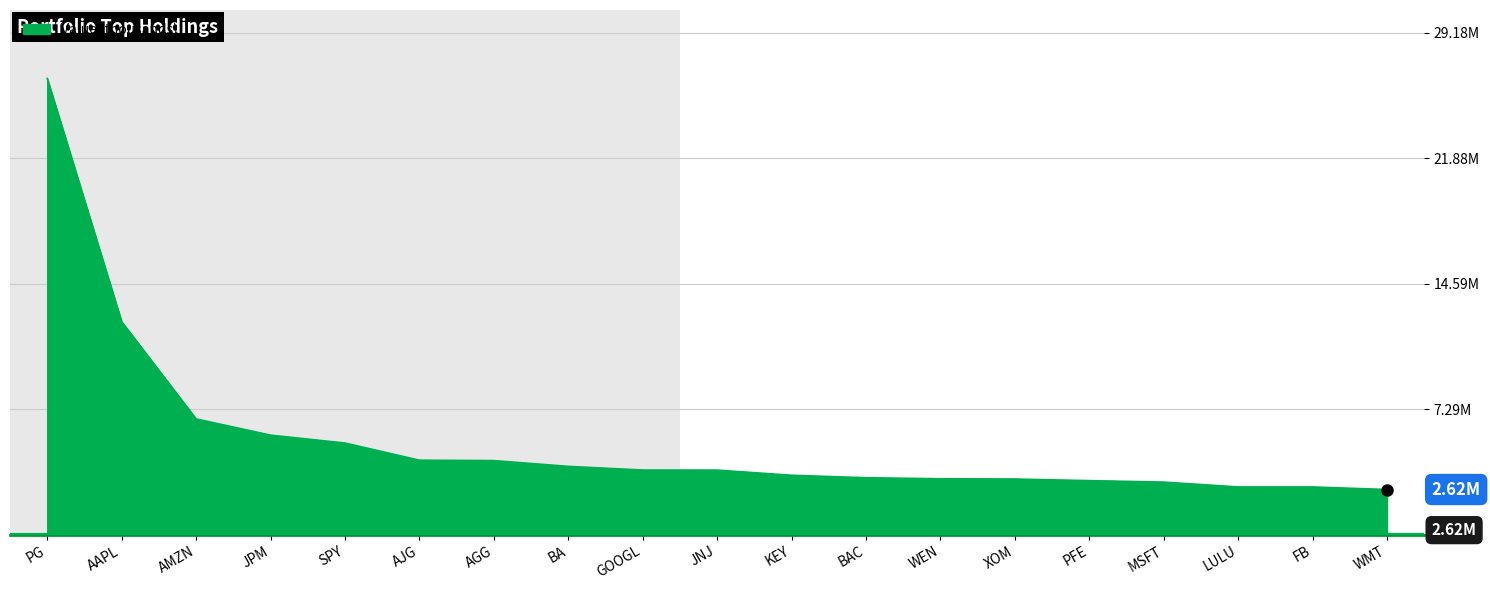

True or false: the data has more than 0 interior local peaks.

False